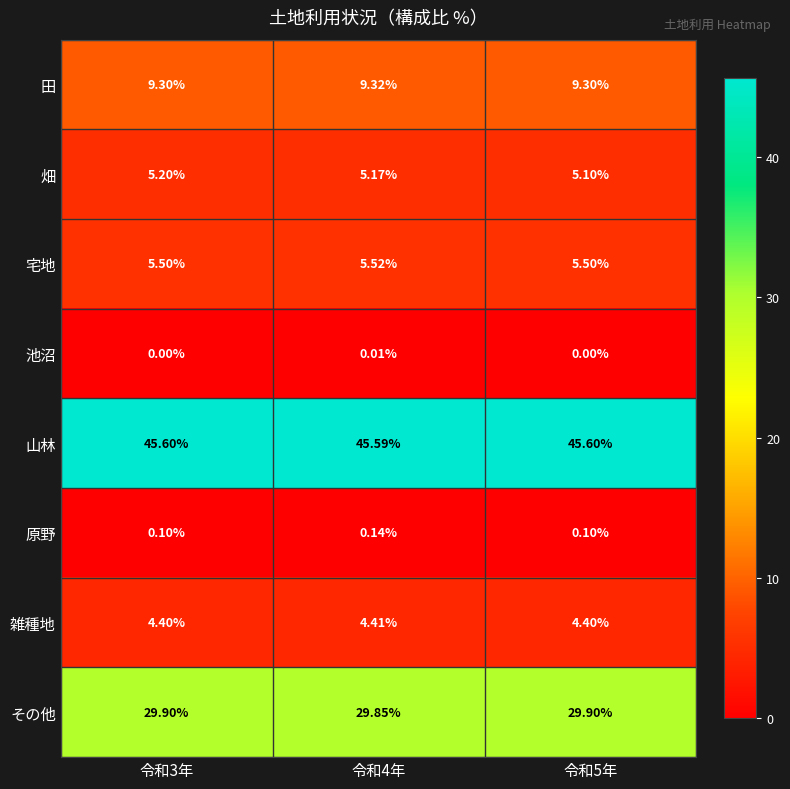

Is the value of 池沼 at 令和3年 greater than the value of 山林 at 令和5年?

No